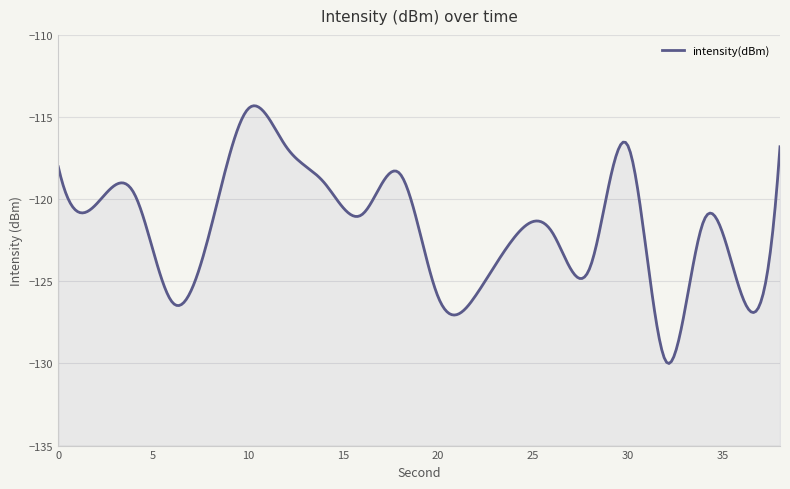

What is the difference between the second highest and minimum values?

13.1